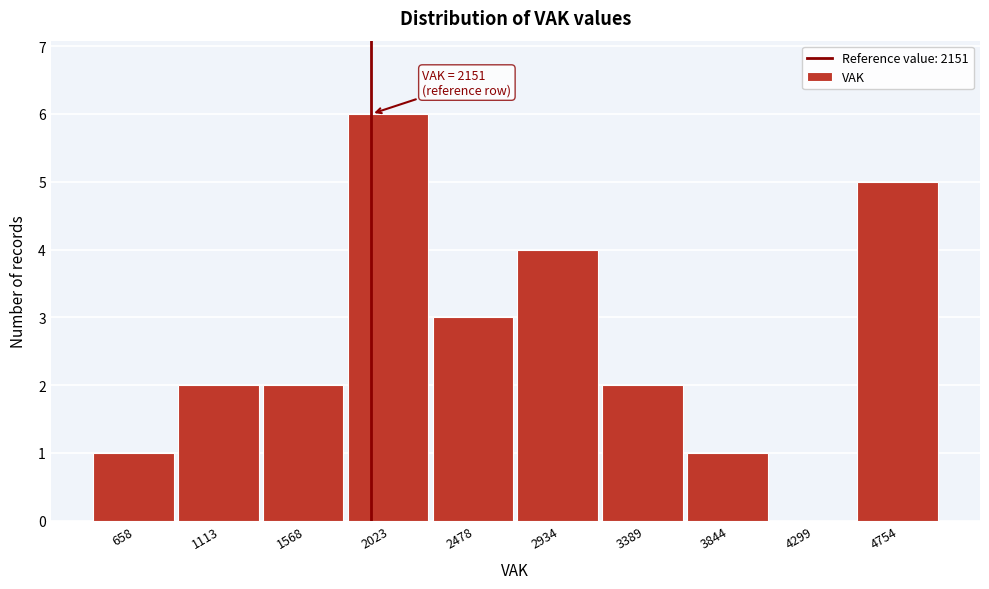

Reading left to right, transcribe all the data shown in this chart.

658=1	1113=2	1568=2	2023=6	2478=3	2934=4	3389=2	3844=1	4299=0	4754=5